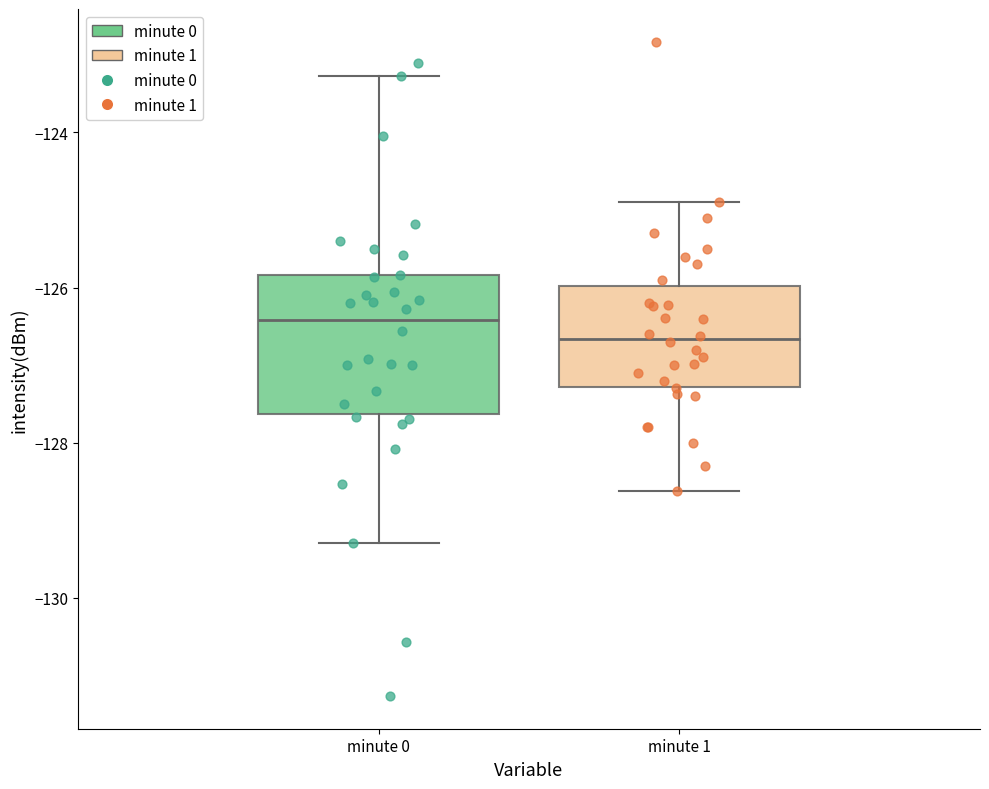

Reading left to right, read every box against the y-axis: the position of its median line, the range the box covers, and the ends of its whiskers. The values are not printed on the chart, so give them approximately, as read against the axis.

minute 0: median -126.4, box -127.6 to -125.8, whiskers -129.2 to -123.2
minute 1: median -126.6, box -127.2 to -126.0, whiskers -128.6 to -124.8